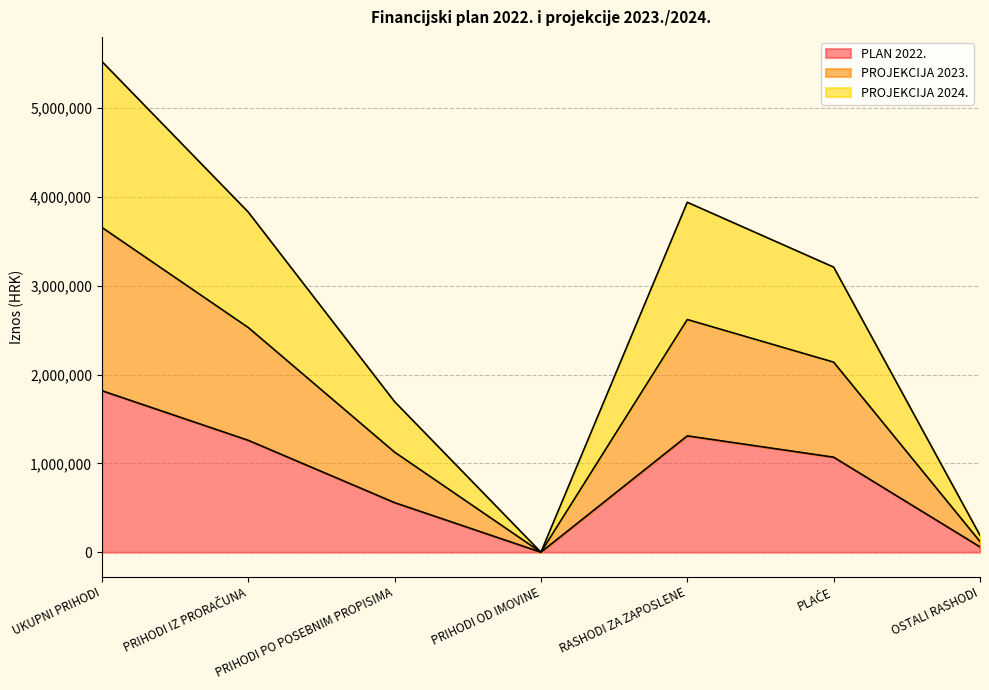

Which label corresponds to the smallest value in the chart?

PRIHODI OD IMOVINE